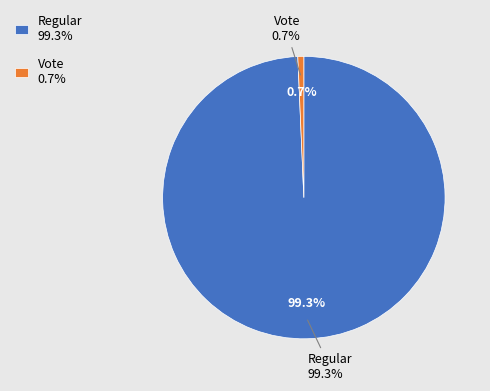

How many segments does this pie chart have?

2